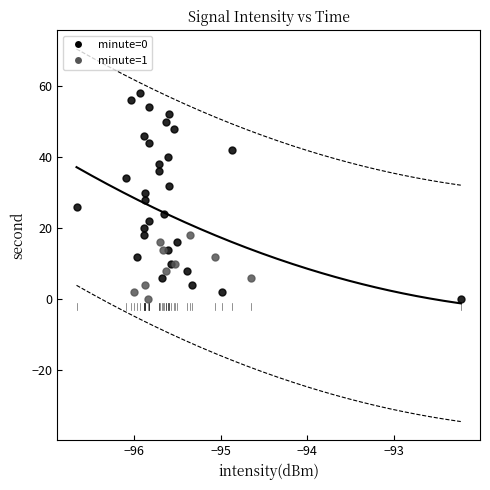

Which series contains the highest Y value?

minute=0